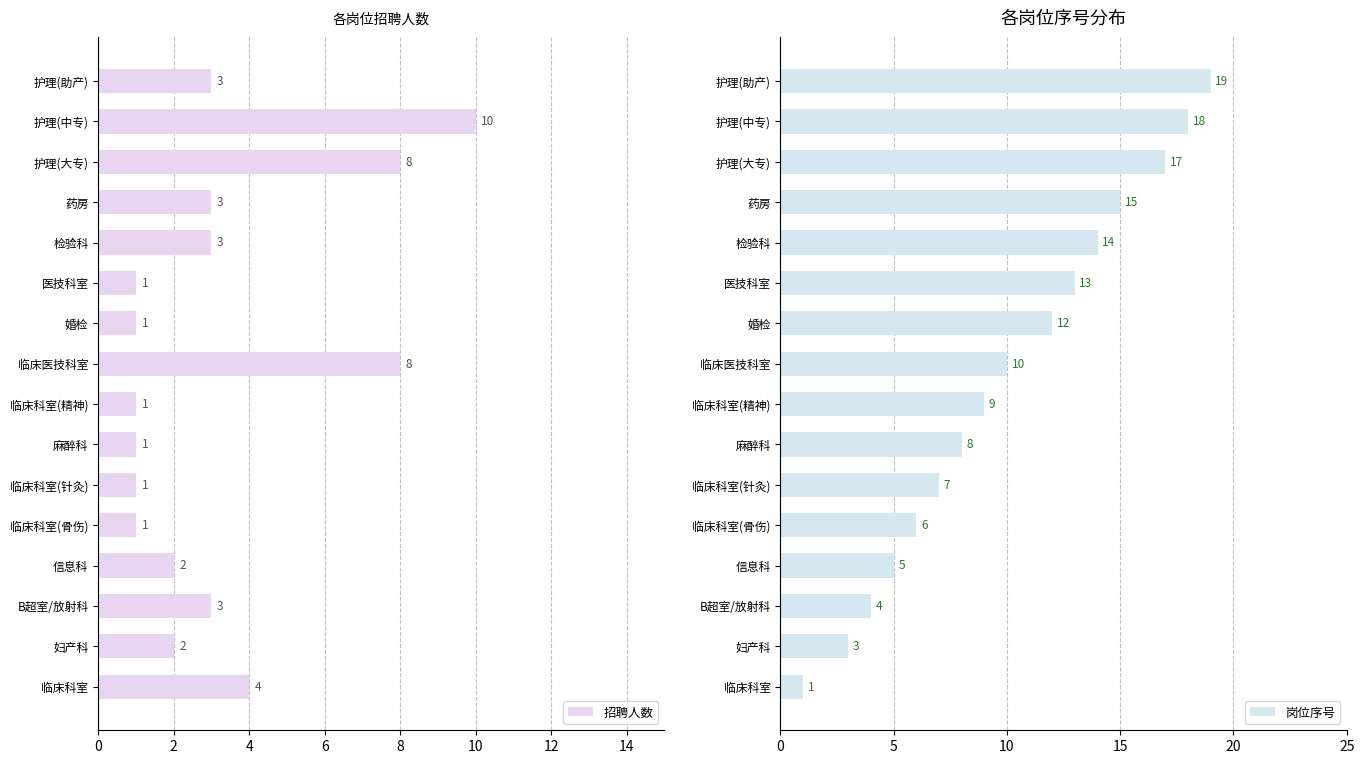

What is the maximum value for 招聘人数?

10